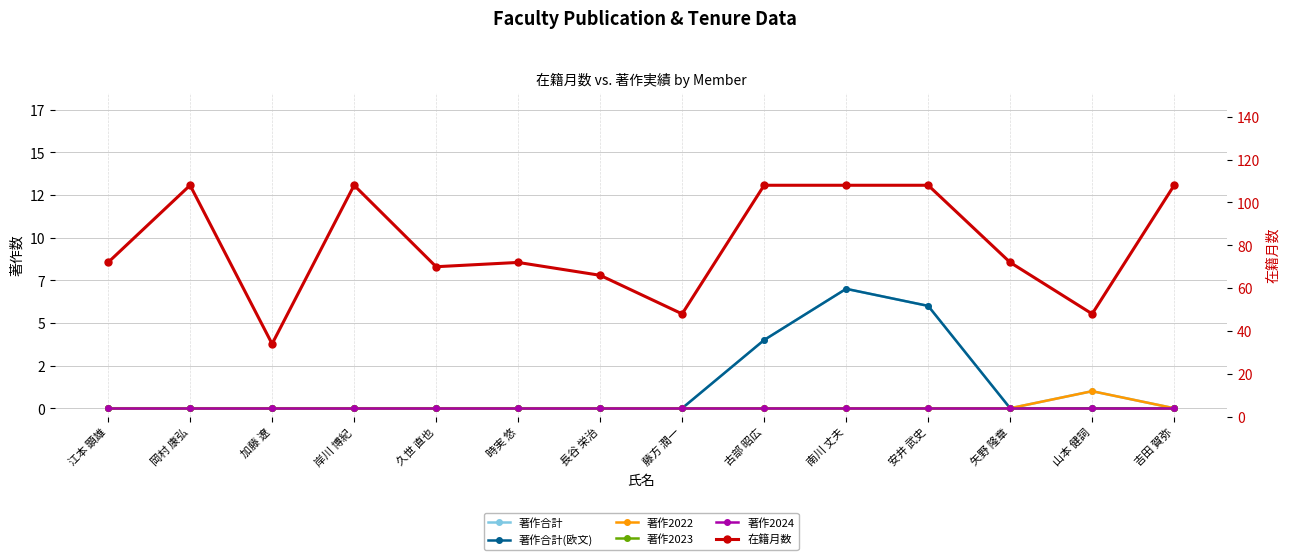

List the series in order of their peak value, highest first.

在籍月数, 著作合計, 著作合計(欧文), 著作2022, 著作2023, 著作2024